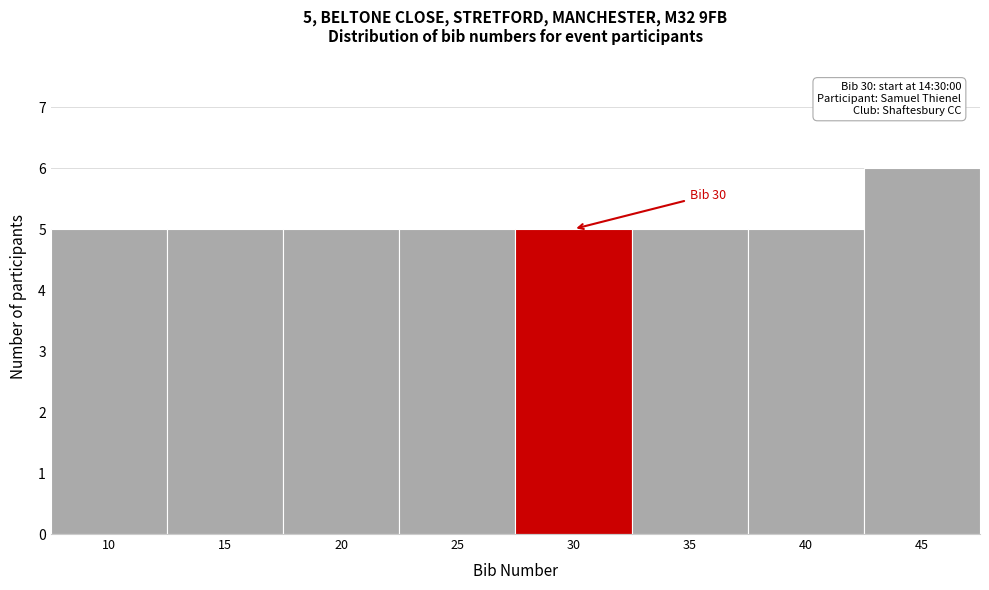

Reading left to right, transcribe all the data shown in this chart.

5	5	5	5	5	5	5	6